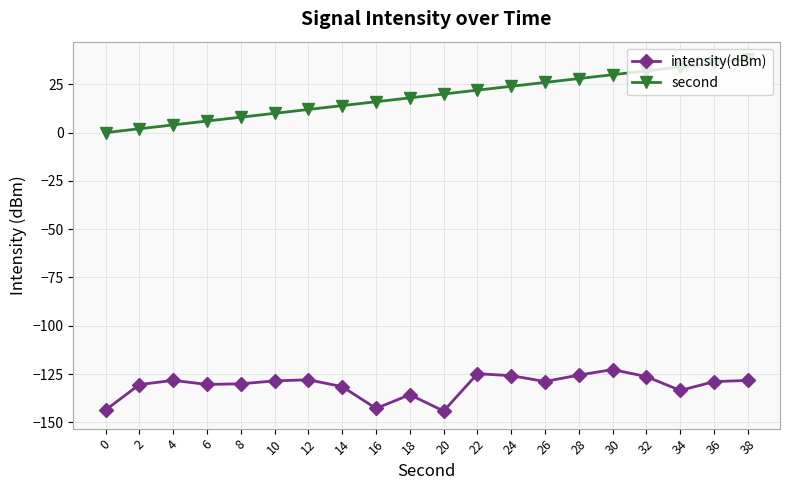

Is it true that second equals 28.9 at 18?

False